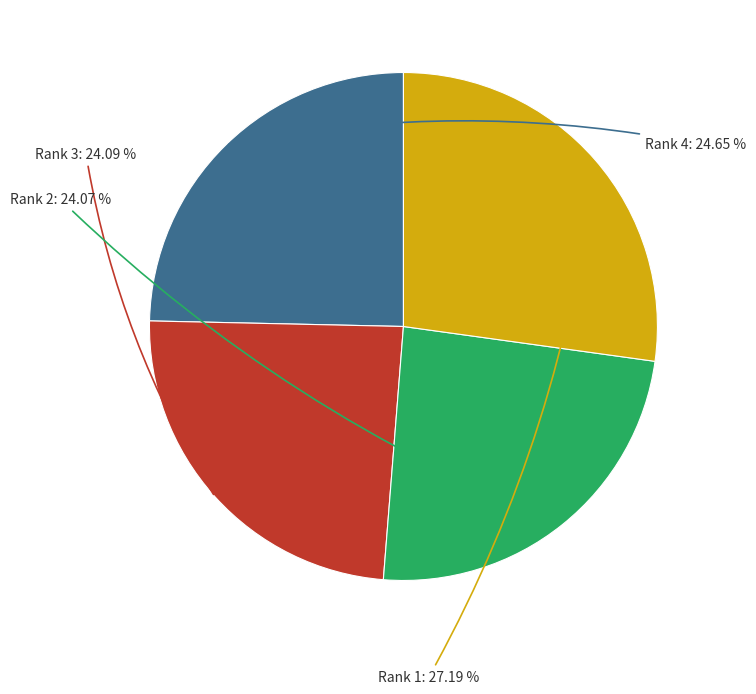

To the nearest percent, what is the average slice percentage?

25%